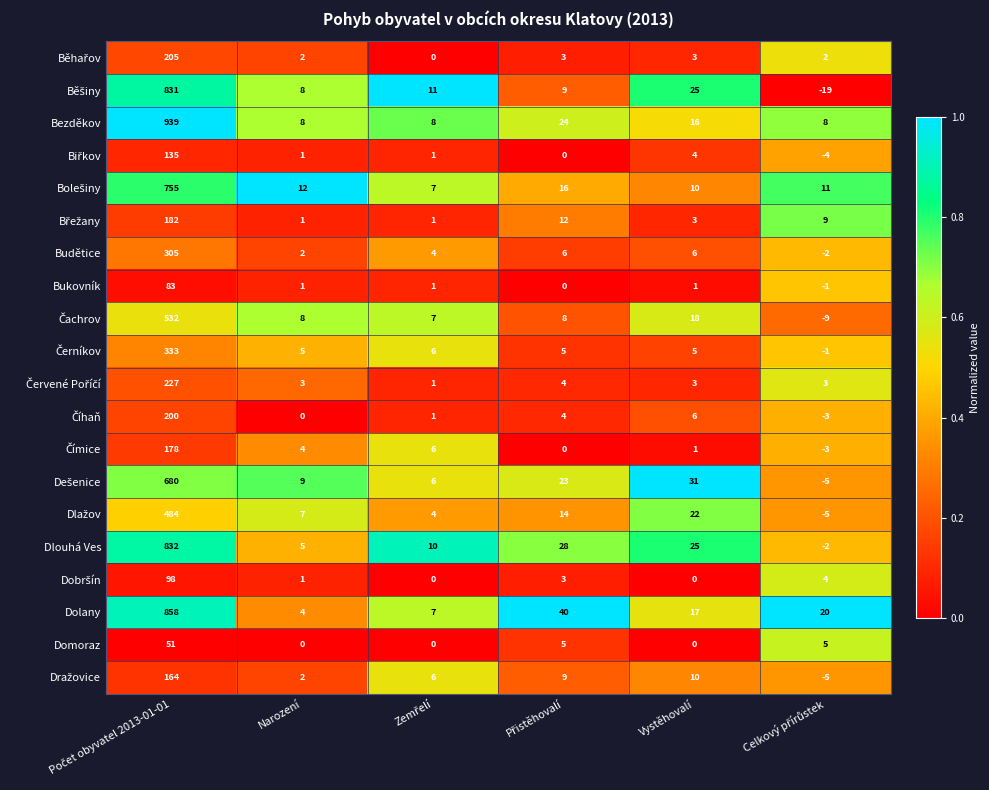

Which series has the largest total across all categories?

Bezděkov